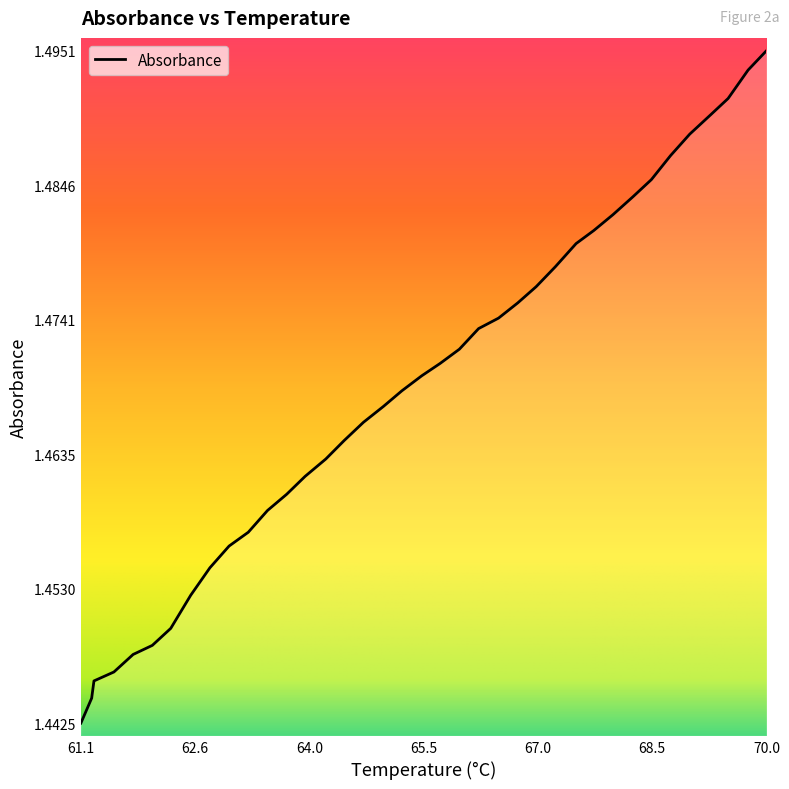

How many lines are shown in the chart?

1